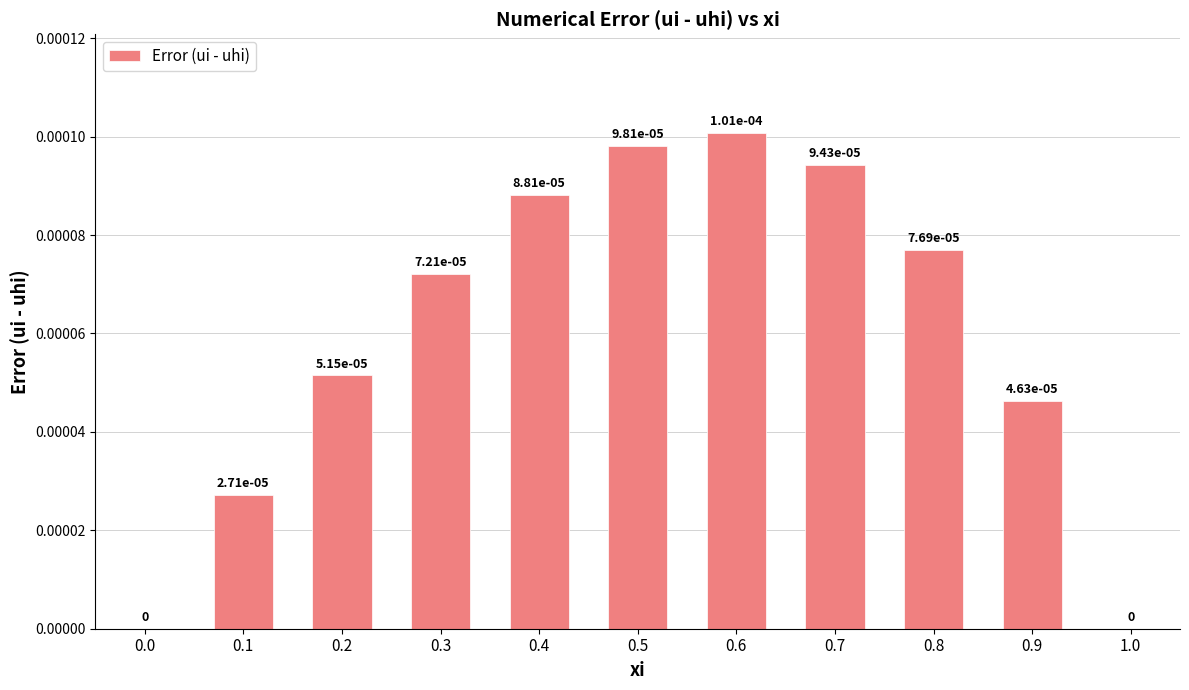

True or false: the data shows 0.0 at 0.3.

True